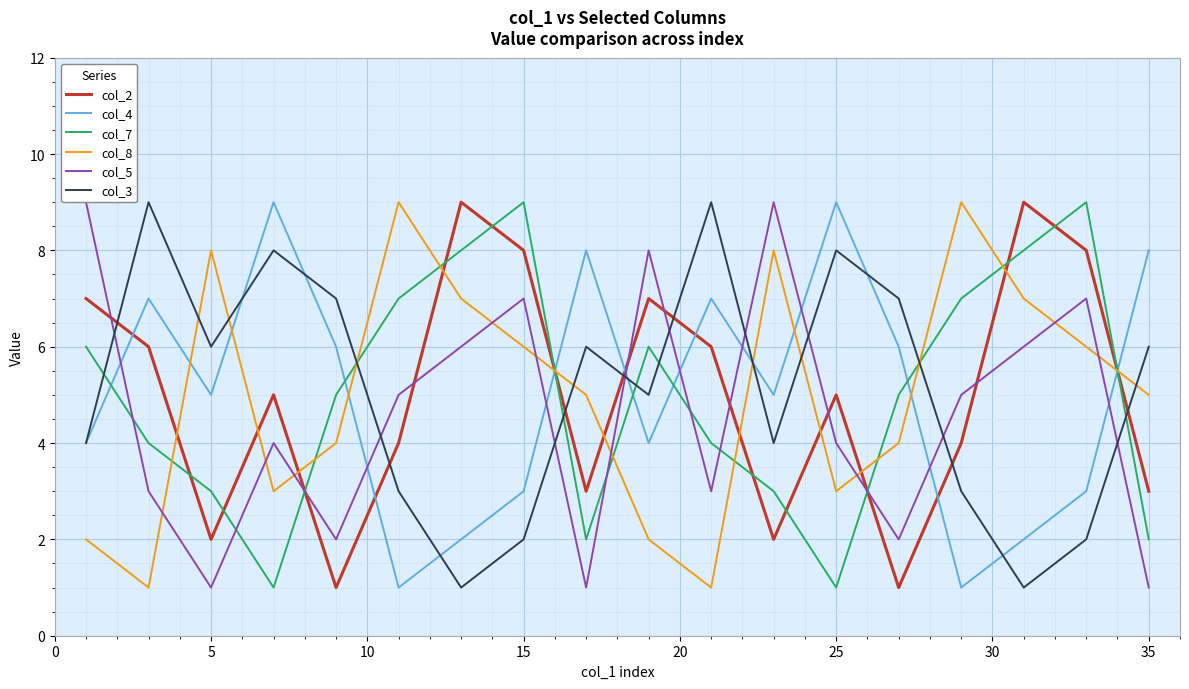

True or false: col_3 and col_8 intersect in this chart.

True